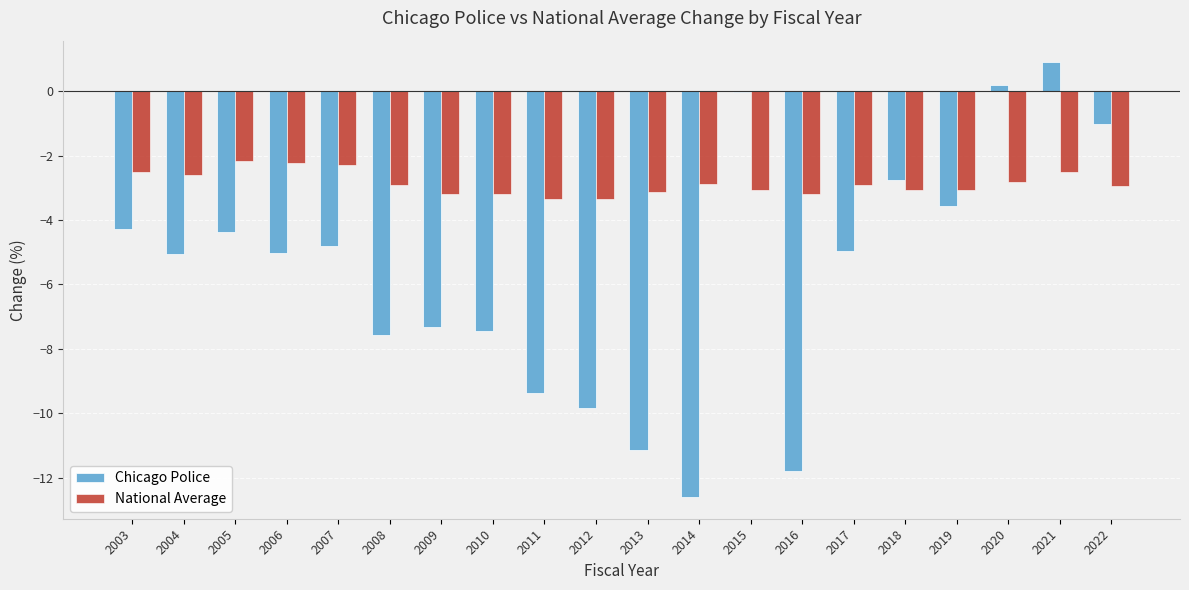

At which category is the sum across all series the highest?

2021